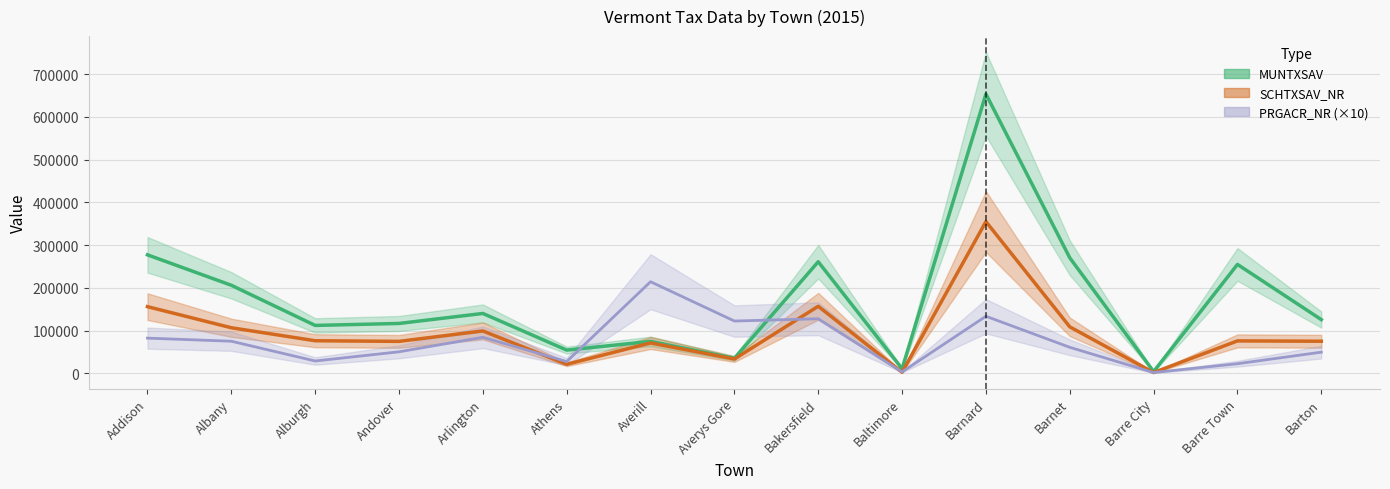

Is it true that PRGACR_NR equals 27680 at Athens?

True